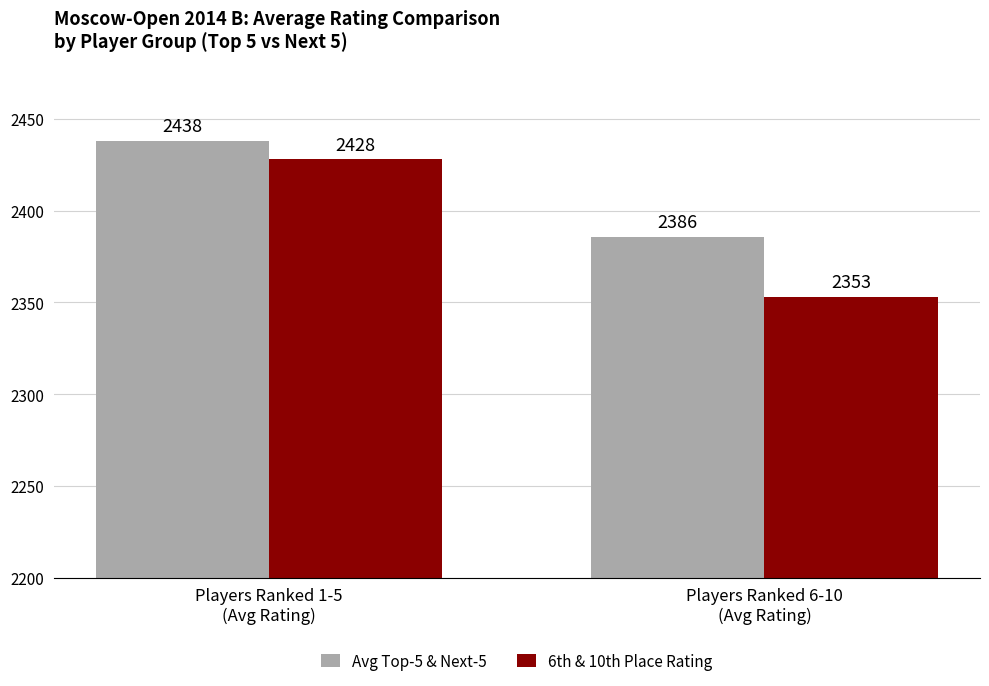

What is the sum of all 6th & 10th Place Rating values?

4781.0